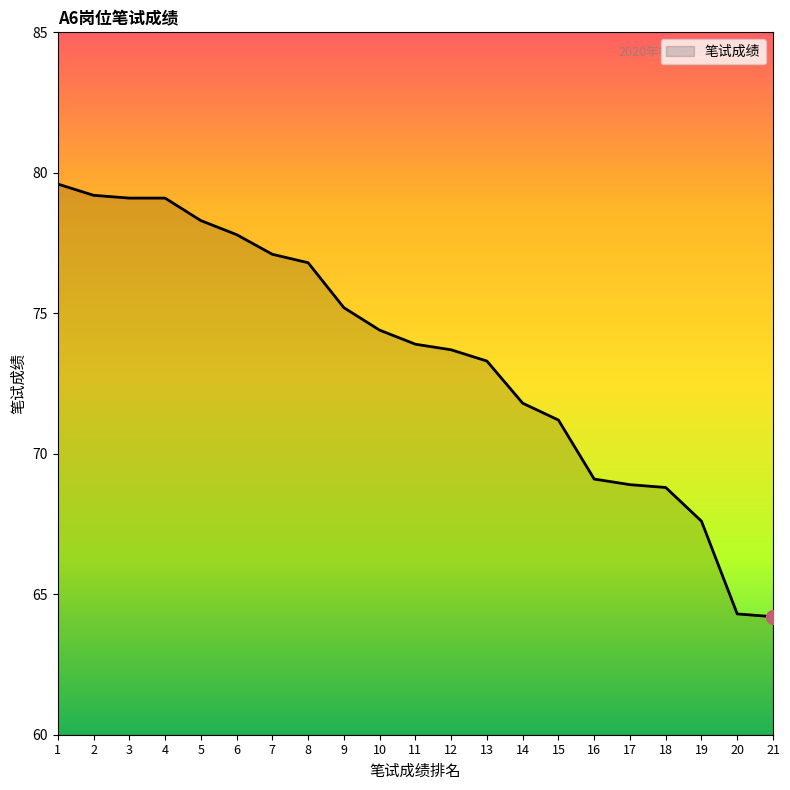

Between 10 and 2, which is larger?

2